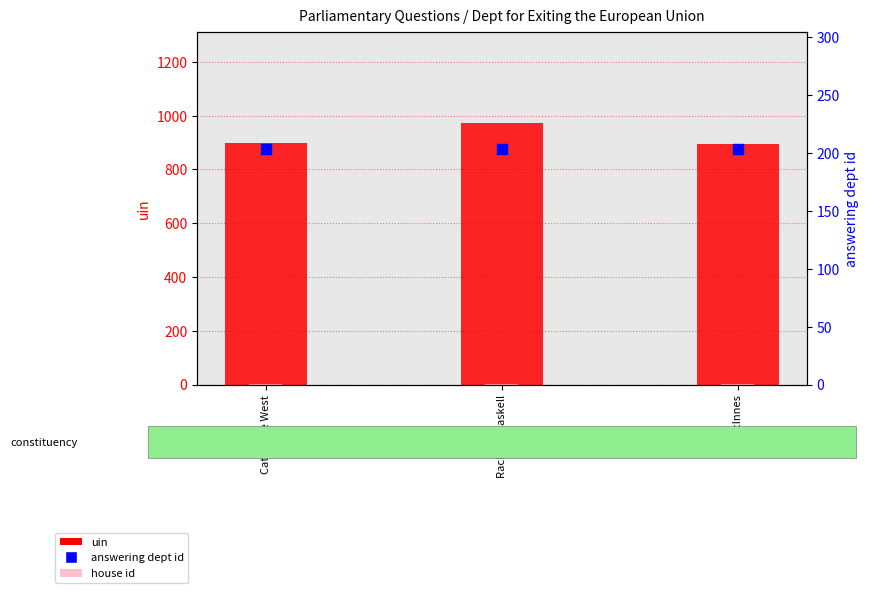

At which category is the sum across all series the highest?

Rachael Maskell